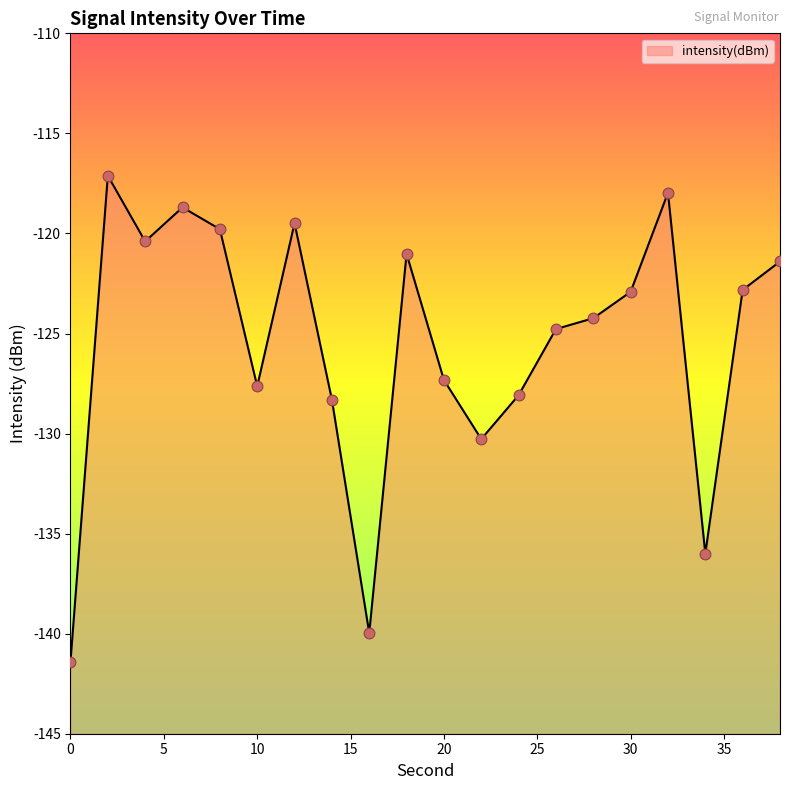

Between 32 and 6, which is larger?

32